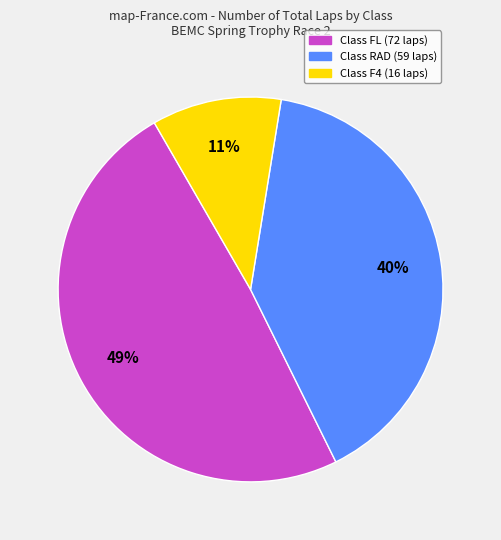

Is there any slice that represents more than half of the pie?

No